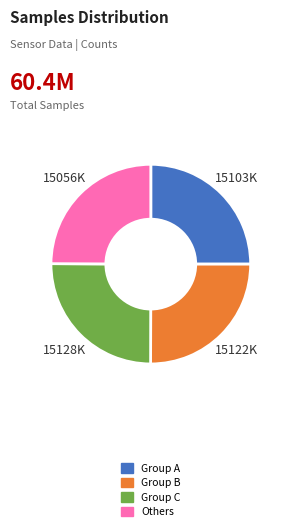

How many slices are in this pie chart?

4